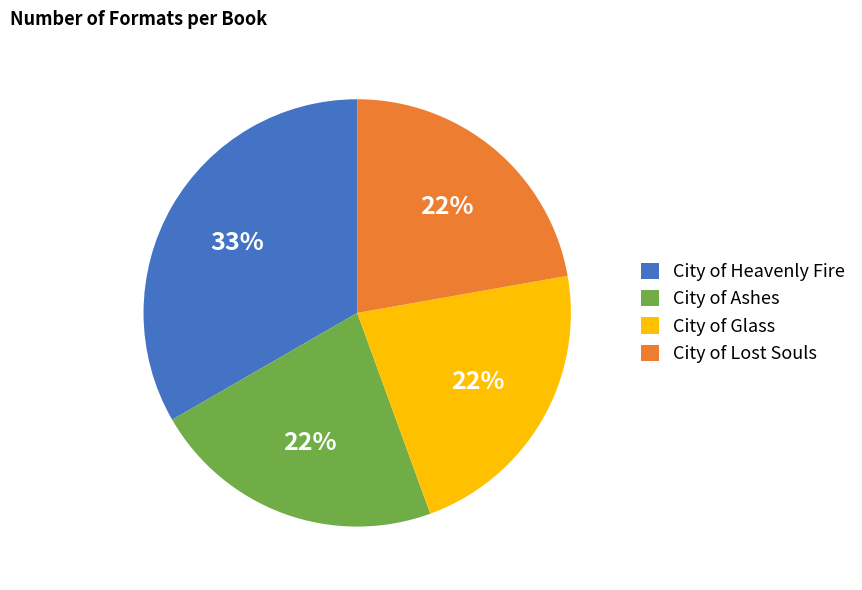

Is the sum of City of Ashes and City of Lost Souls greater than half?

No